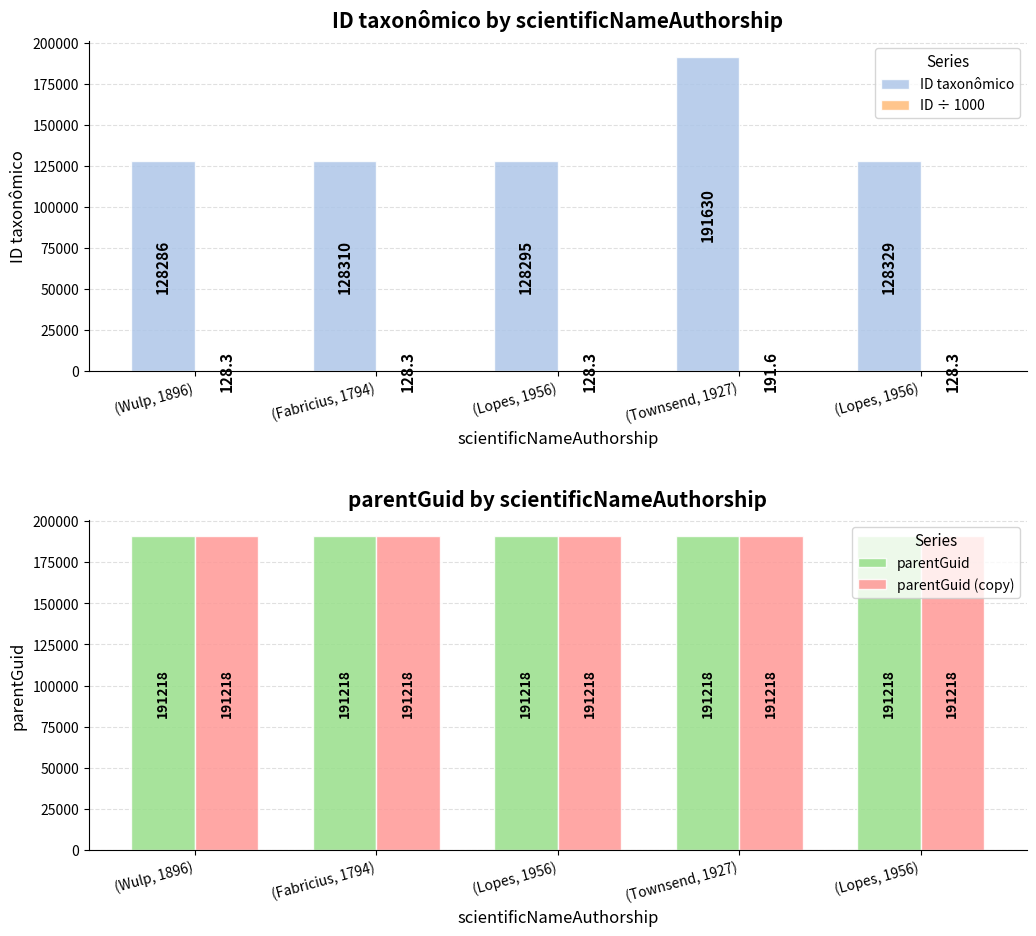

Reading left to right, list all the values displayed in this chart.

ID taxonômico: 128286.0	128310.0	128295.0	191630.0	128329.0
ID ÷ 1000: 128.3	128.3	128.3	191.6	128.3
parentGuid: 191218.0	191218.0	191218.0	191218.0	191218.0
parentGuid (copy): 191218.0	191218.0	191218.0	191218.0	191218.0